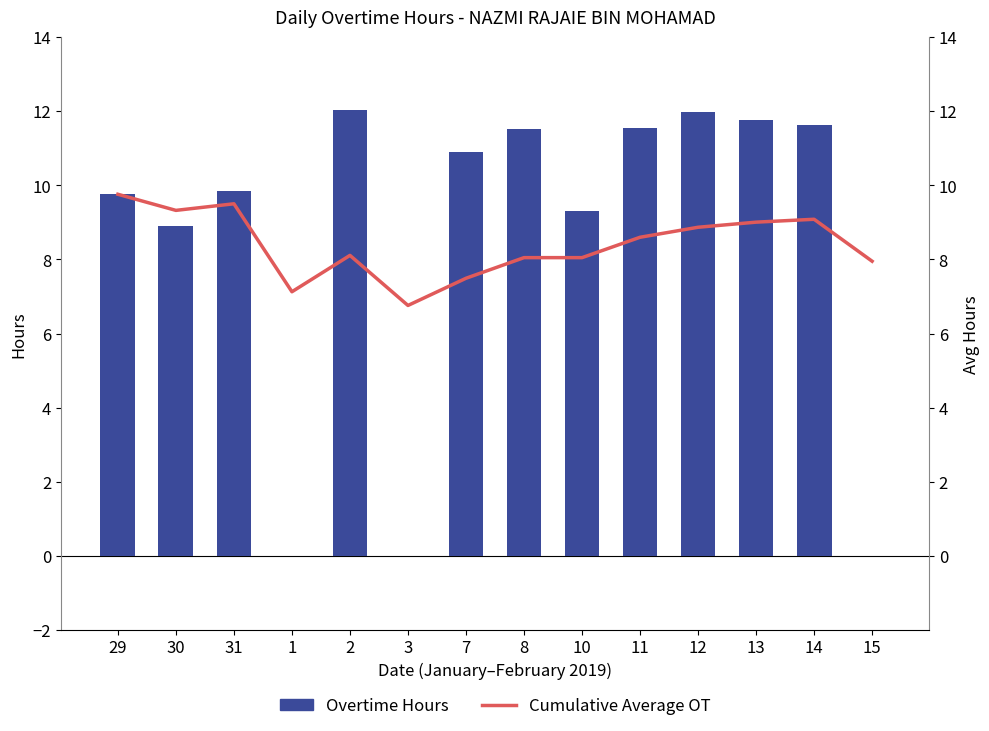

Reading left to right, list all the values displayed in this chart.

Overtime Hours: 29=9.8	30=8.9	31=9.9	1=0.0	2=12.0	3=0.0	7=10.9	8=11.5	10=9.3	11=11.6	12=12.0	13=11.8	14=11.6	15=0.0
Cumulative Average OT: 29=9.8	30=9.3	31=9.5	1=7.1	2=8.1	3=6.8	7=7.5	8=8.0	10=8.0	11=8.6	12=8.9	13=9.0	14=9.1	15=8.0